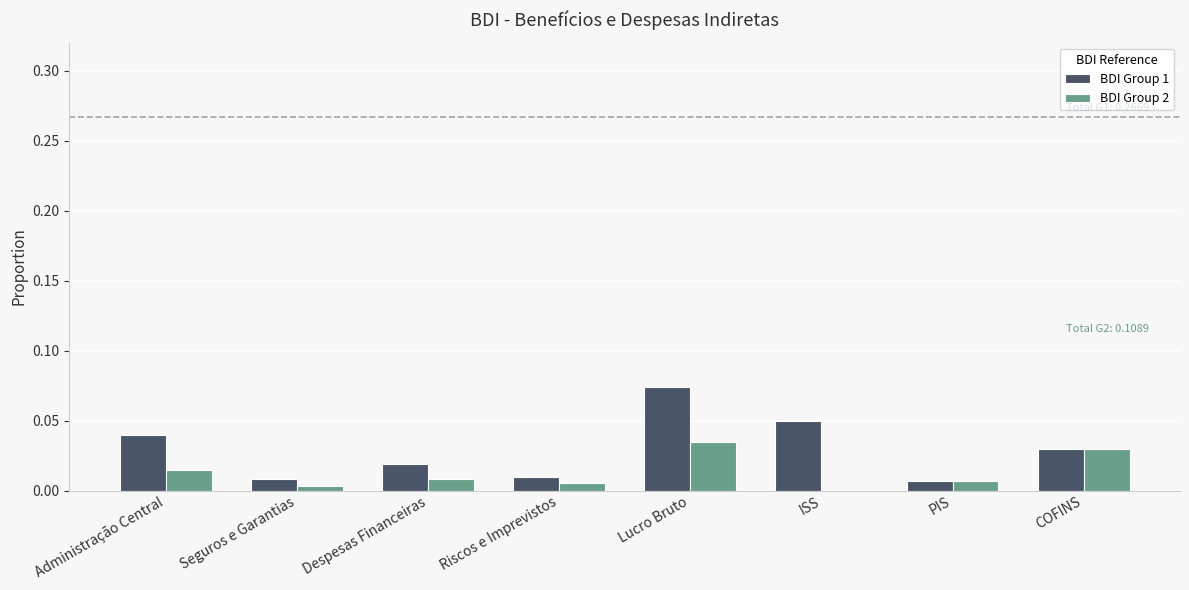

Which series has the largest total across all categories?

BDI Group 1